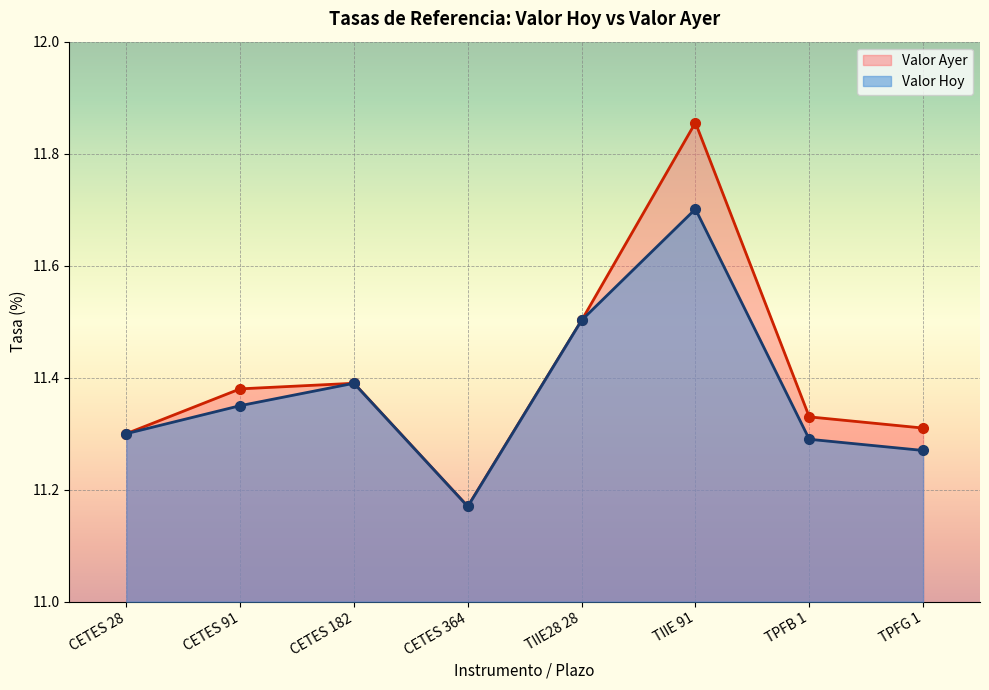

Between TIIE 91 and CETES 28, which is larger?

TIIE 91